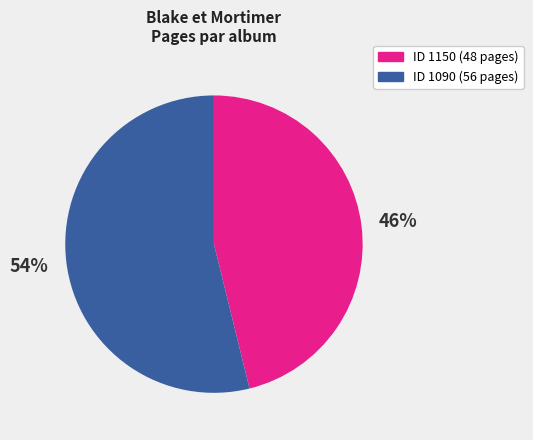

How many slices are in this pie chart?

2